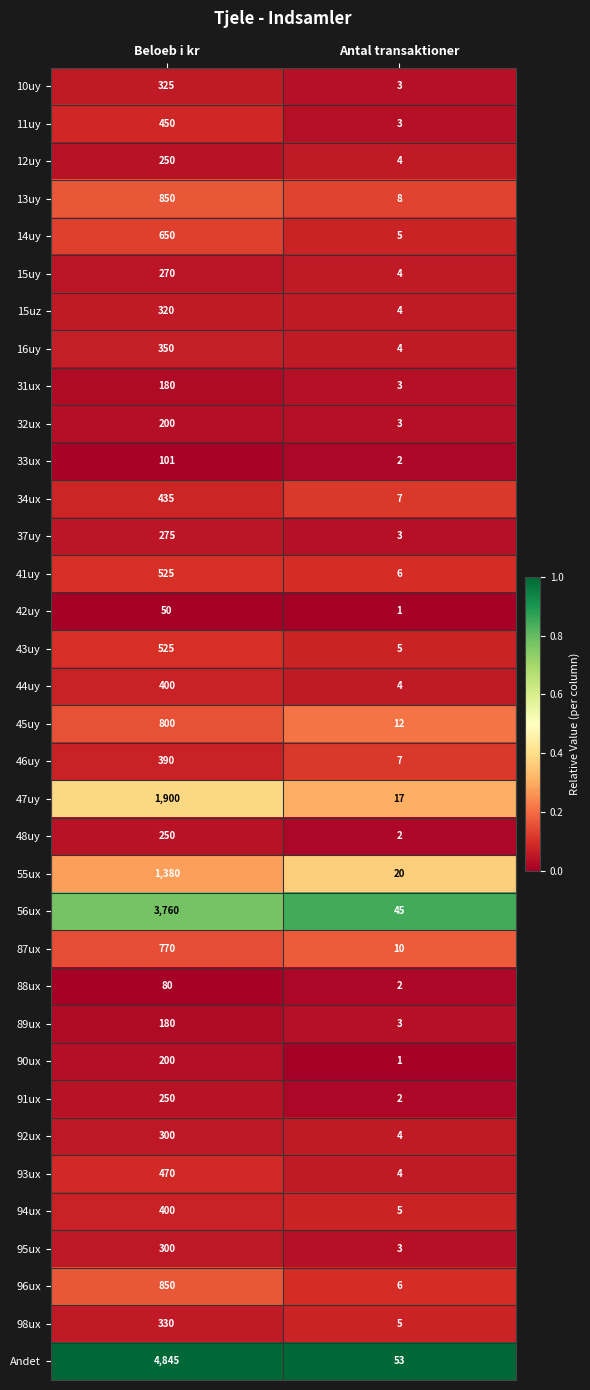

How many series are shown in this chart?

35